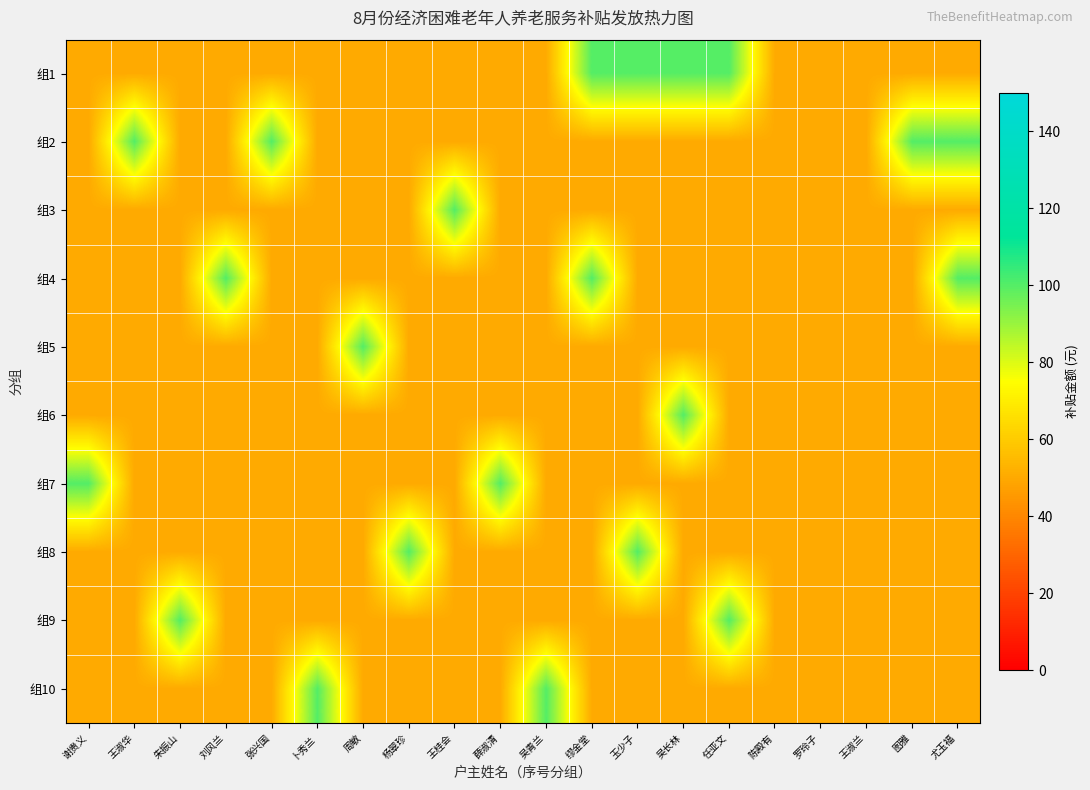

Which category has the highest value across all series?

缪金堂